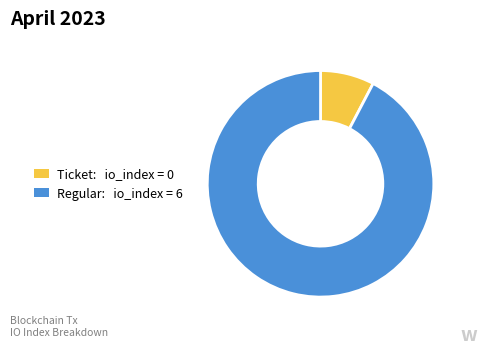

Is there a majority slice in this chart?

Yes